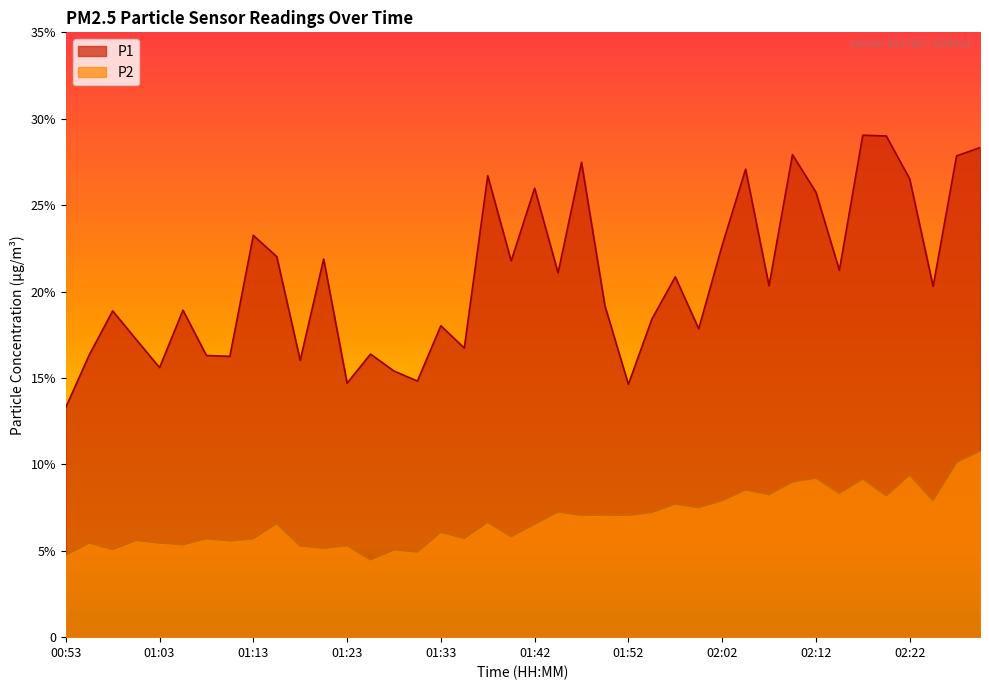

The value of P2 at 02:14 is 11.7. True or false?

False